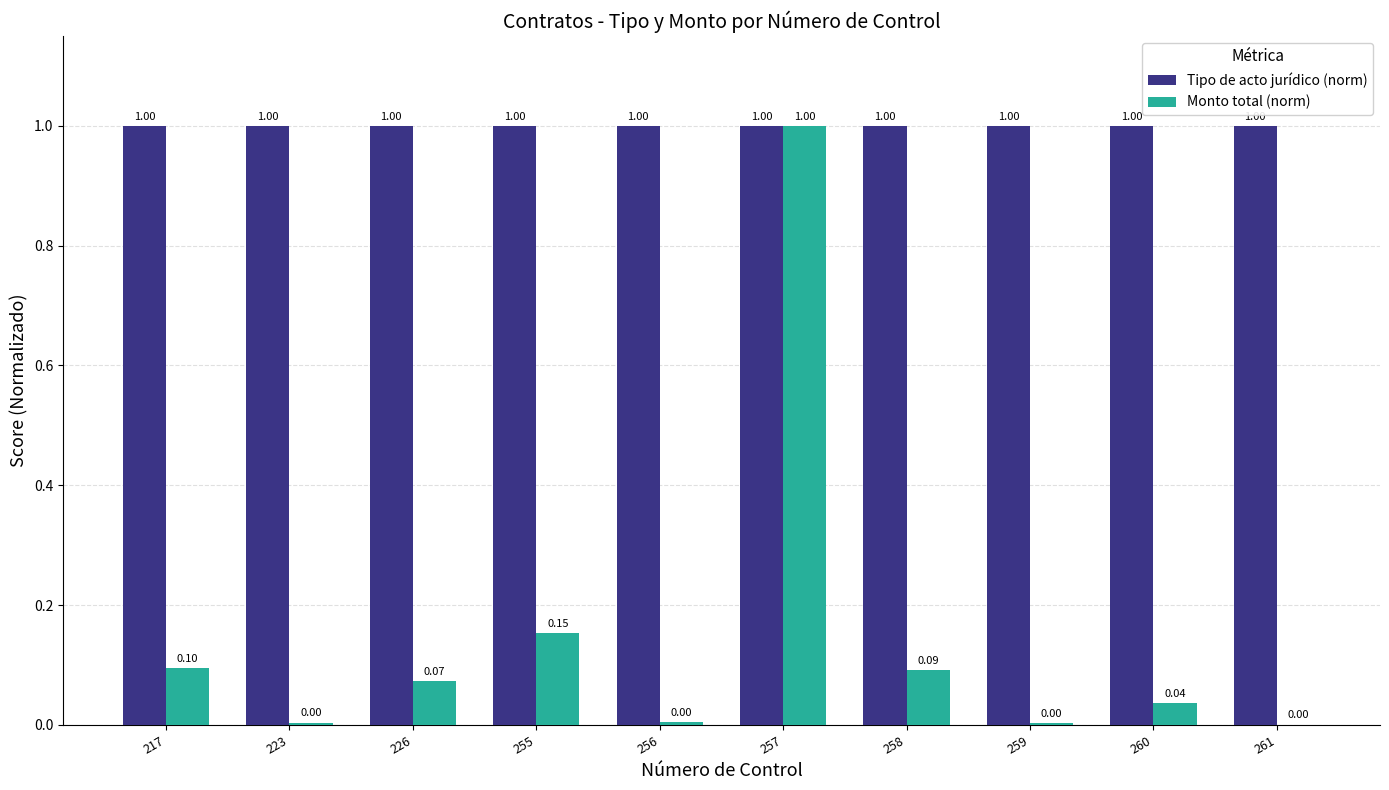

At which label is Monto total (norm) closest to 0?

261